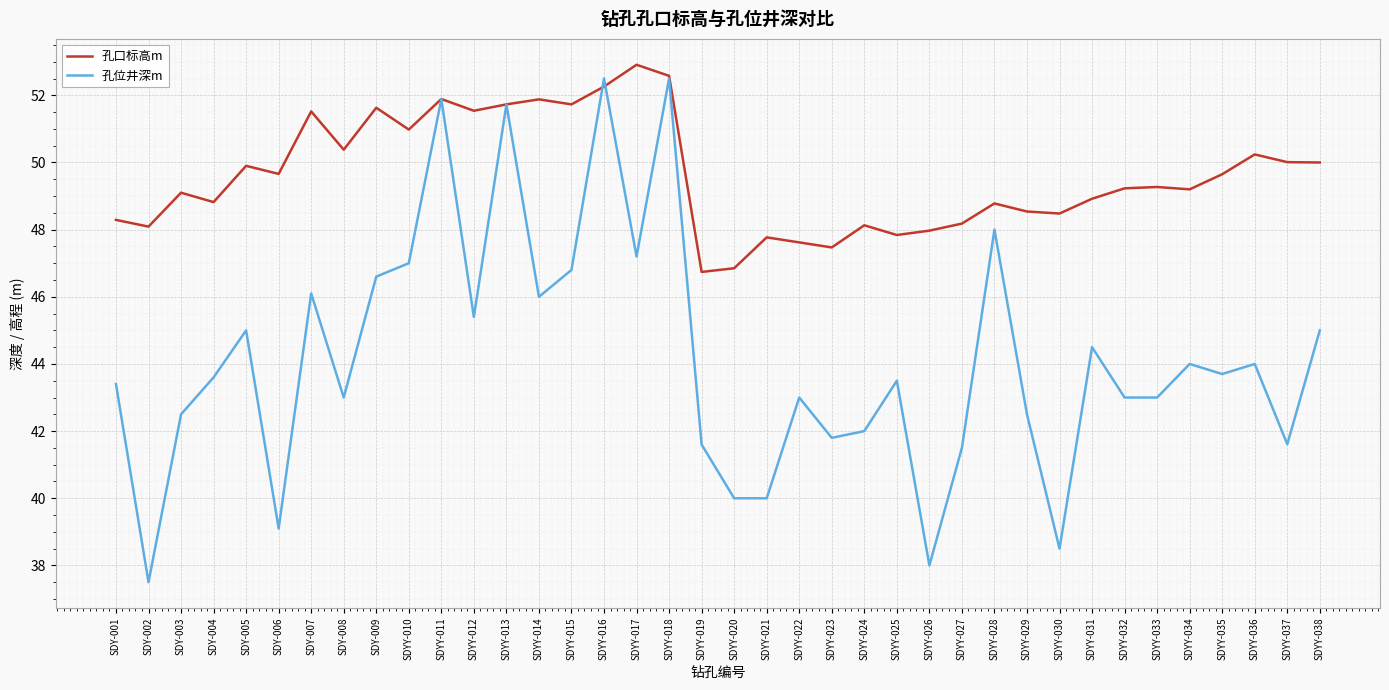

List the series in order of their overall mean, highest first.

孔口标高m, 孔位井深m